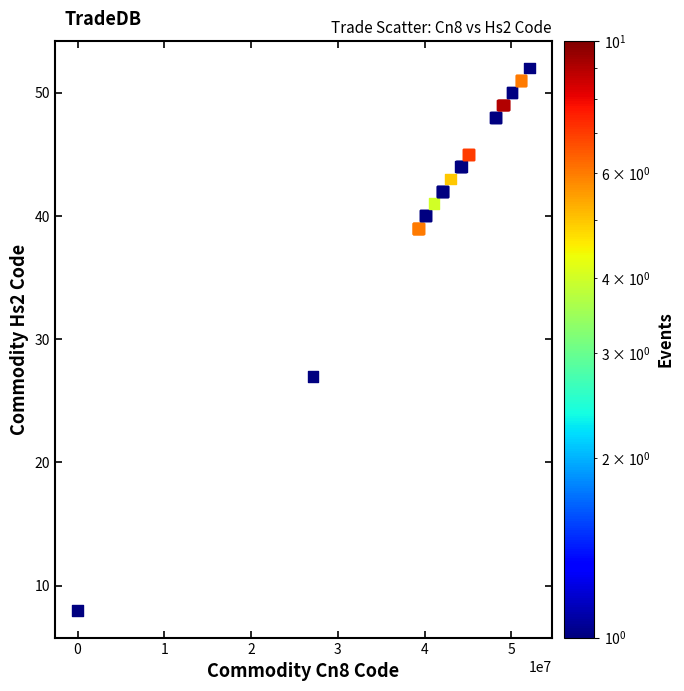

What Y value in the scatter plot is closest to 30?

27